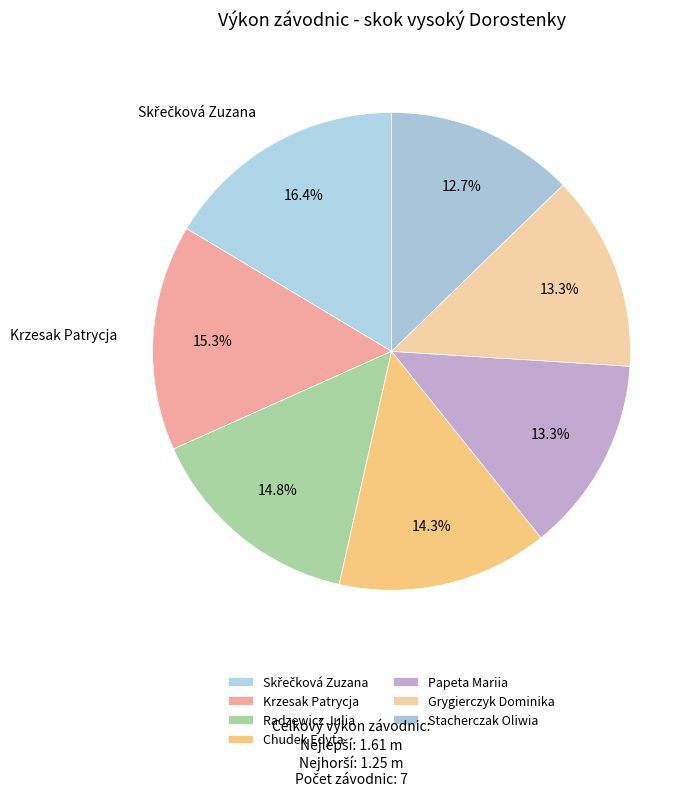

The Papeta Mariia slice represents 13% of the pie. True or false?

True